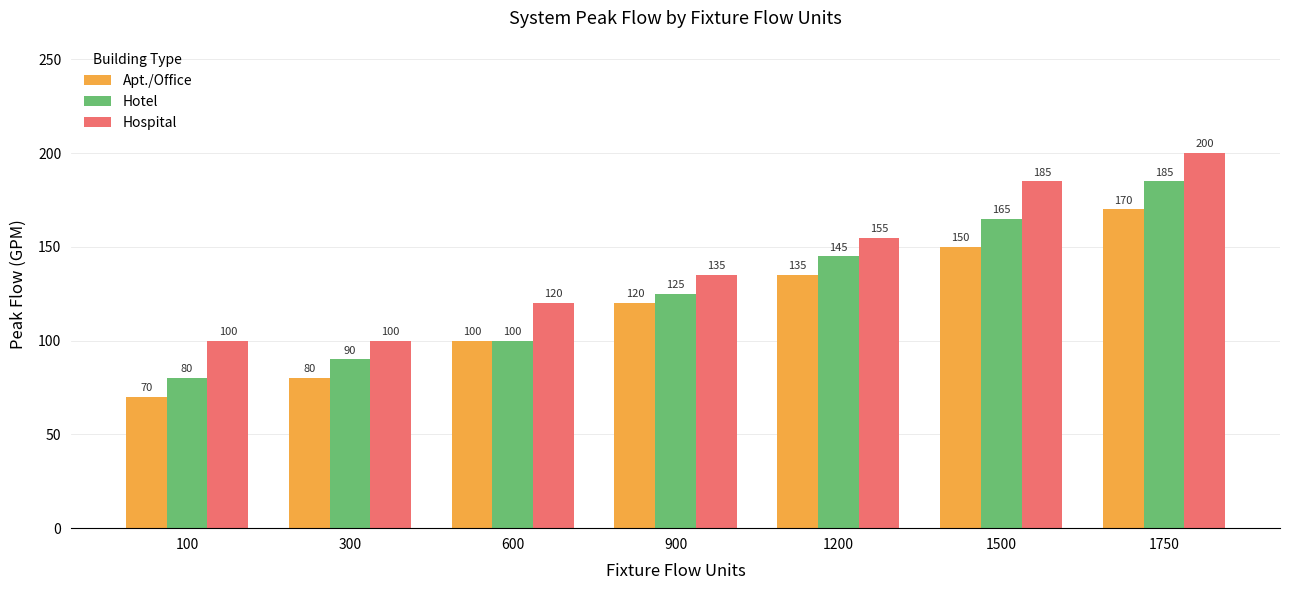

What is the spread (max minus min) of values at 900?

15